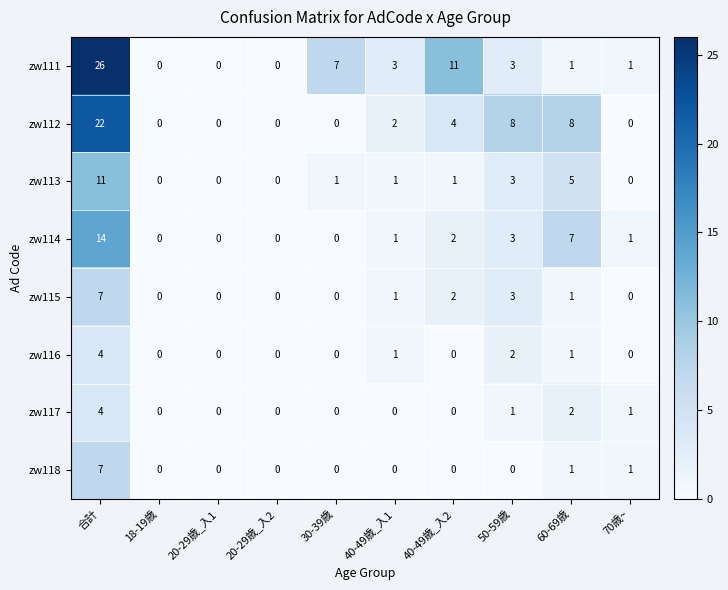

What is the spread (max minus min) of values at 50-59歳?

8